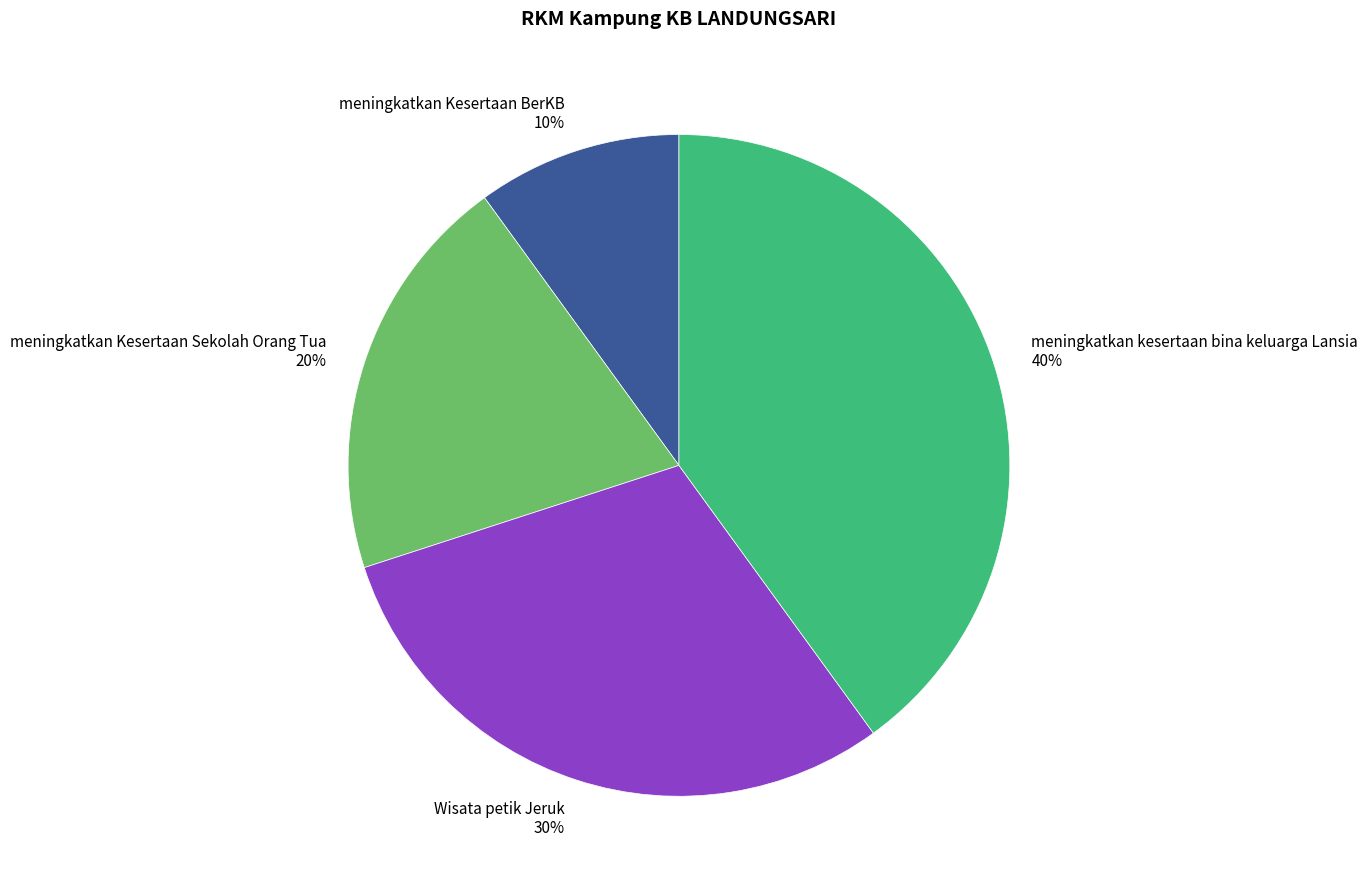

What is the largest slice in the pie chart?

meningkatkan kesertaan bina keluarga Lansia